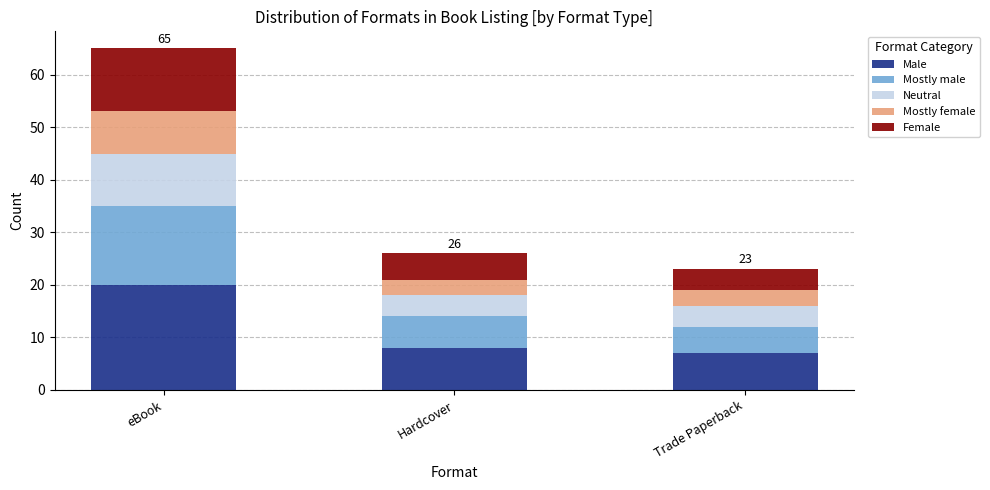

Read the Male value at Hardcover.

8